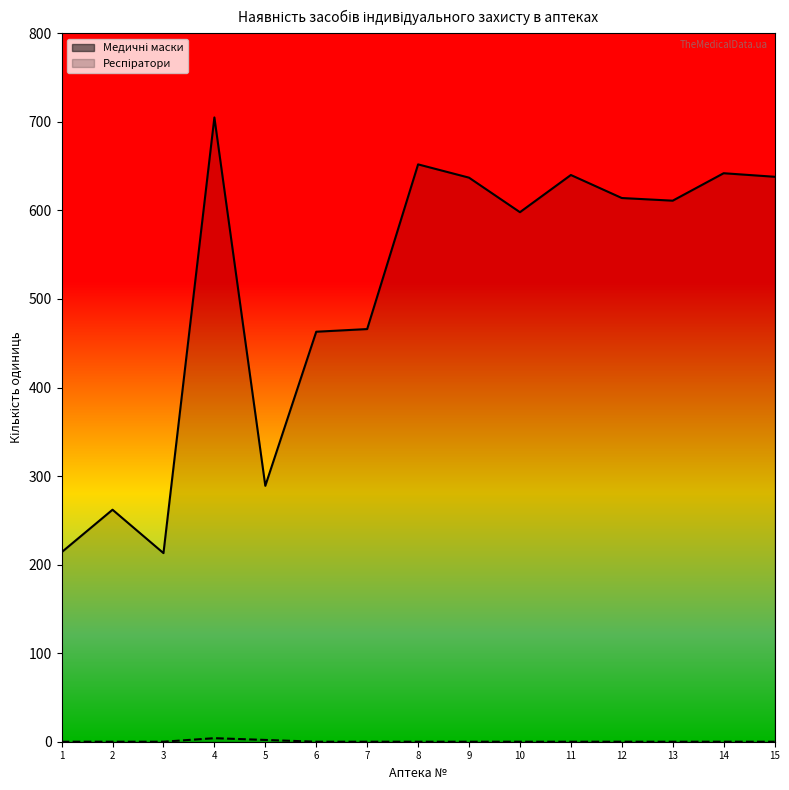

What is the difference between the maximum and minimum values in the Респіратори series?

4